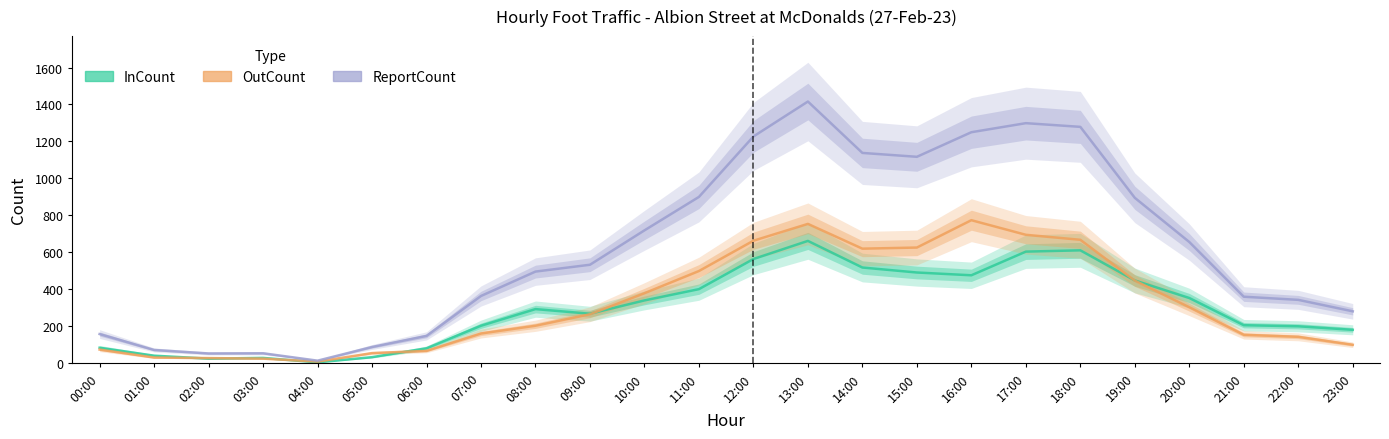

Where is the first local maximum for ReportCount?

03:00